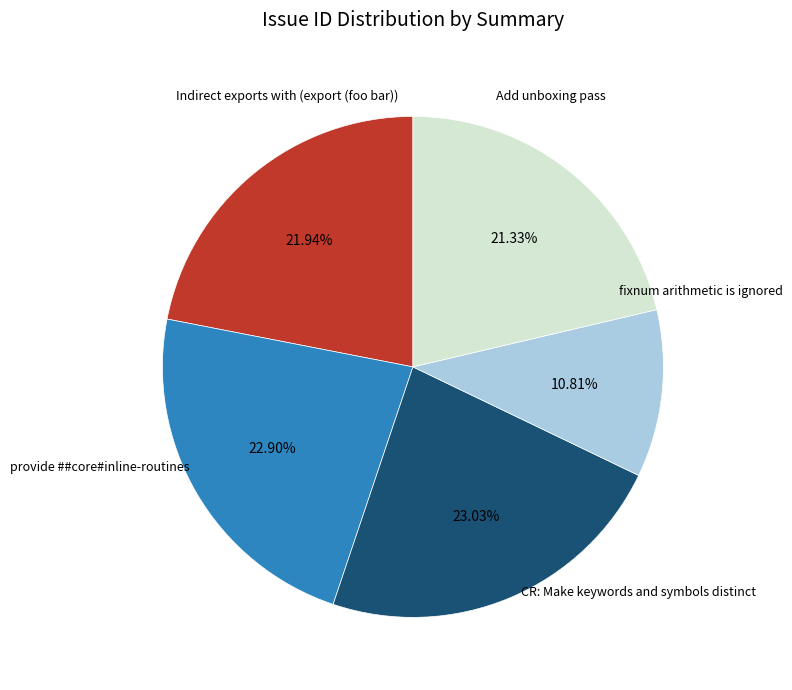

Does any single category account for the majority?

No